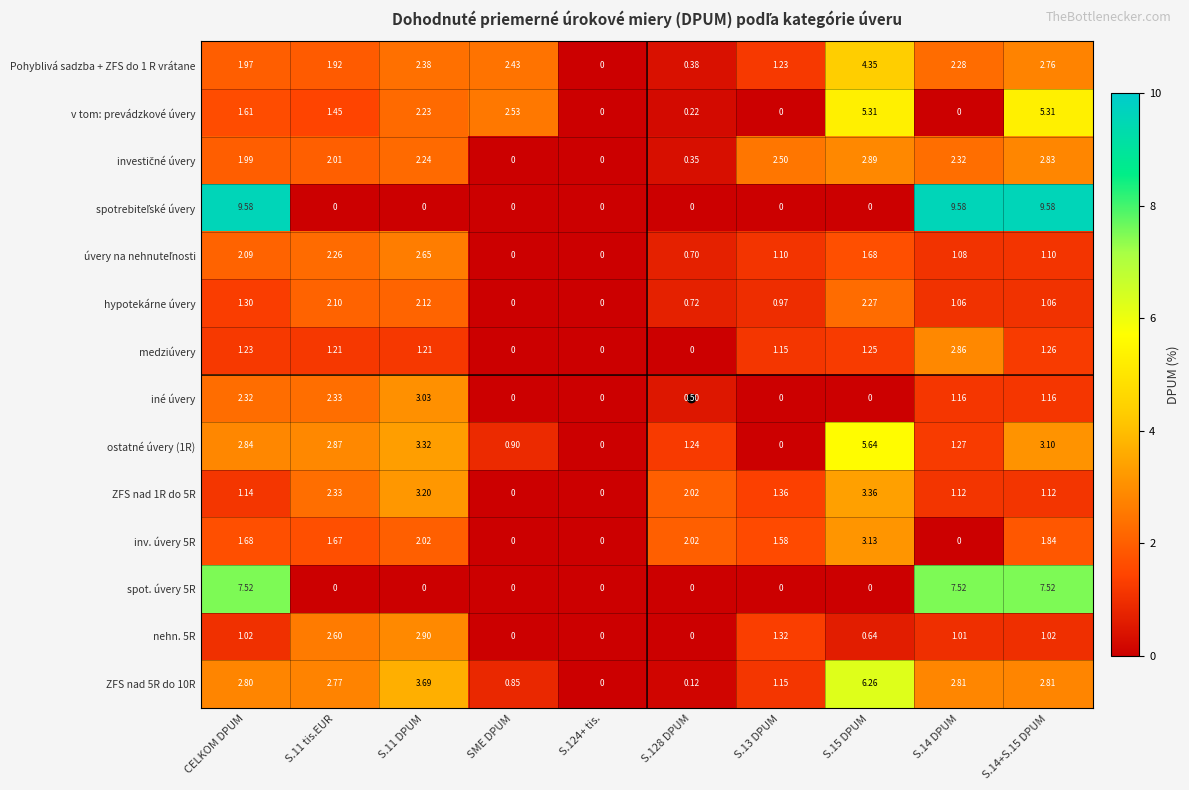

Which has a higher value, CELKOM DPUM or S.128 DPUM?

CELKOM DPUM